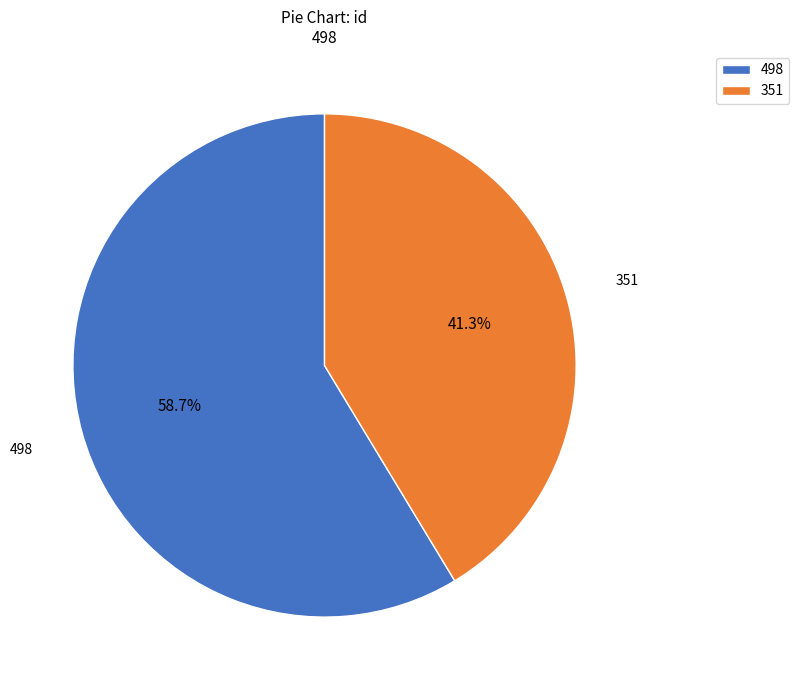

Which has a higher value, 498 or 351?

498